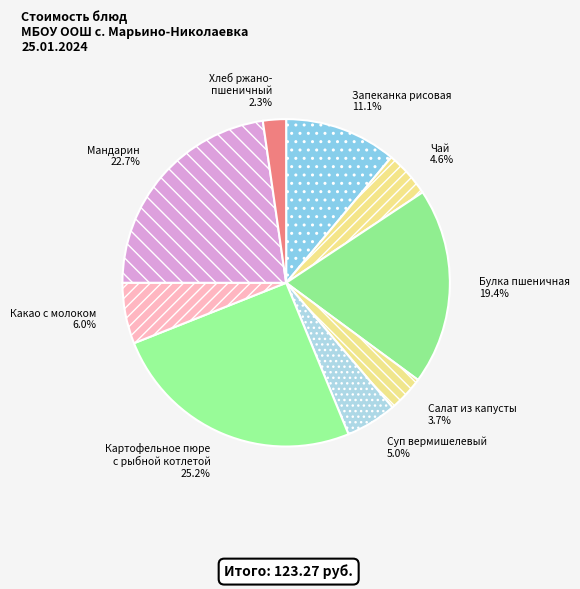

Does Какао с молоком account for over 50% of the chart?

No